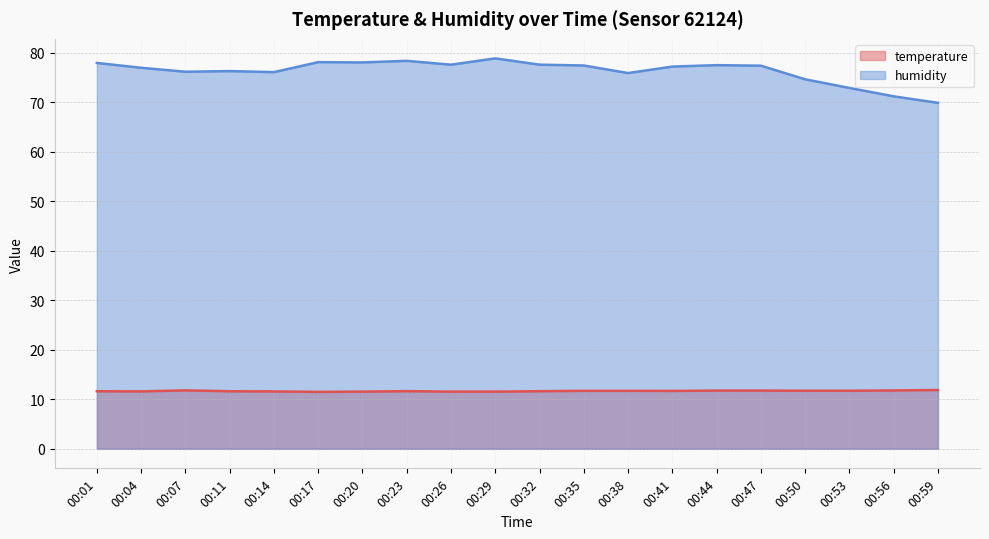

How many lines are shown in the chart?

2